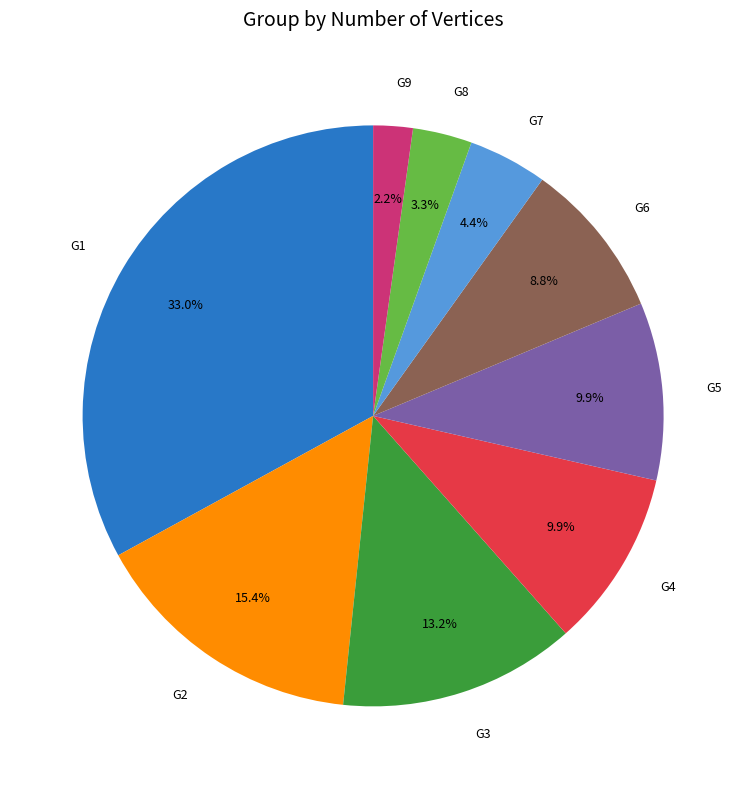

What percentage is NOT represented by G8?

96.7%